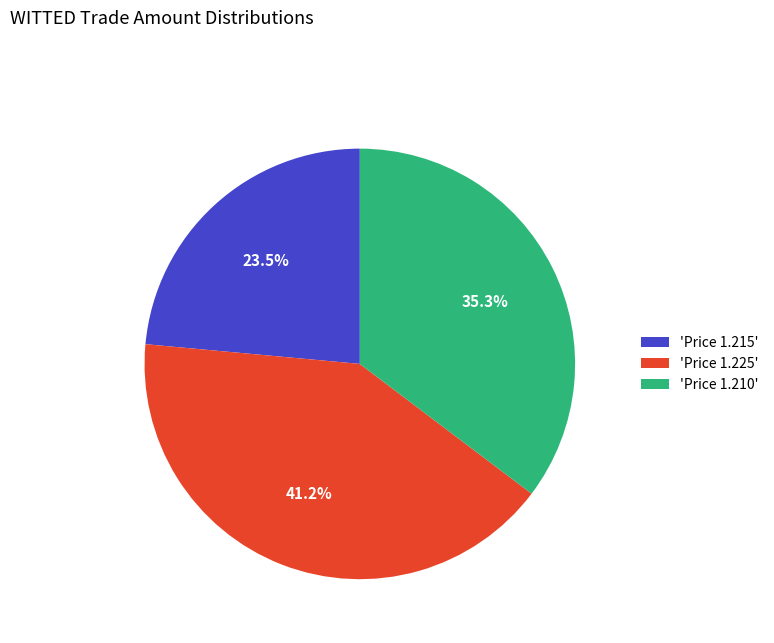

Does 'Price 1.225' account for over 50% of the chart?

No